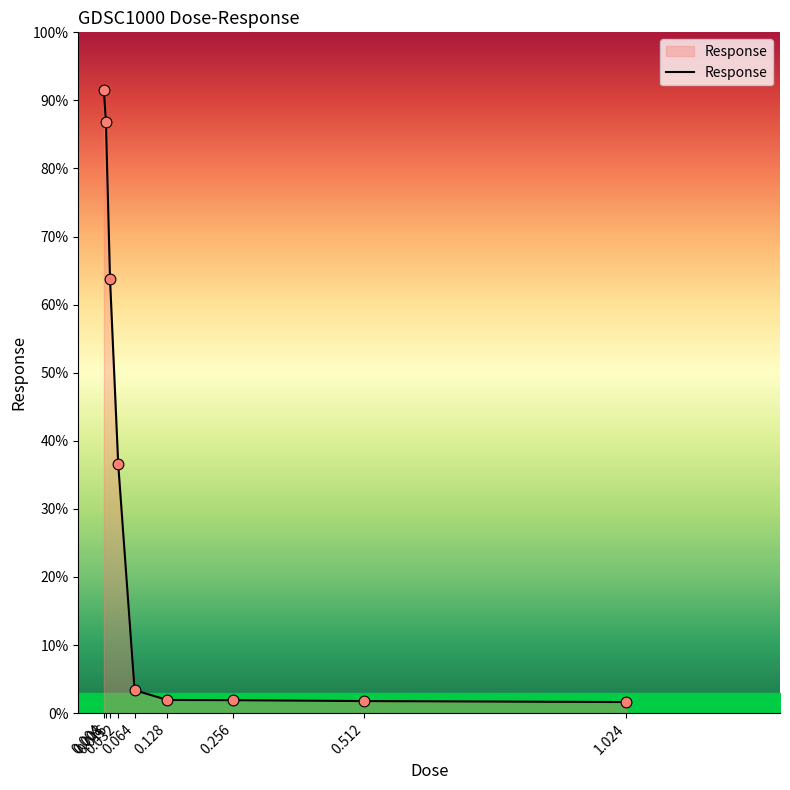

What is the difference between the maximum and minimum values?

89.9